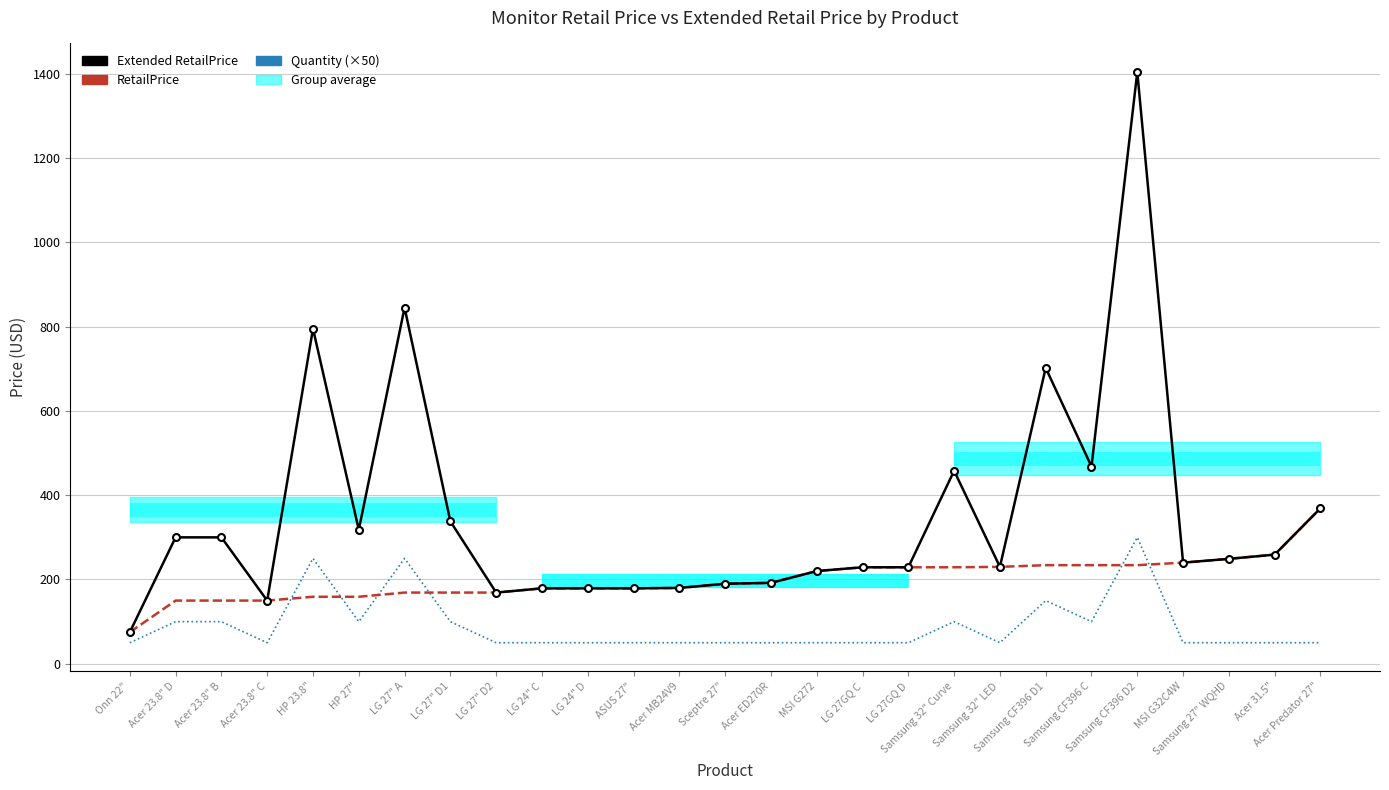

List the series in order of their overall mean, lowest first.

Quantity (×50), RetailPrice, Extended RetailPrice